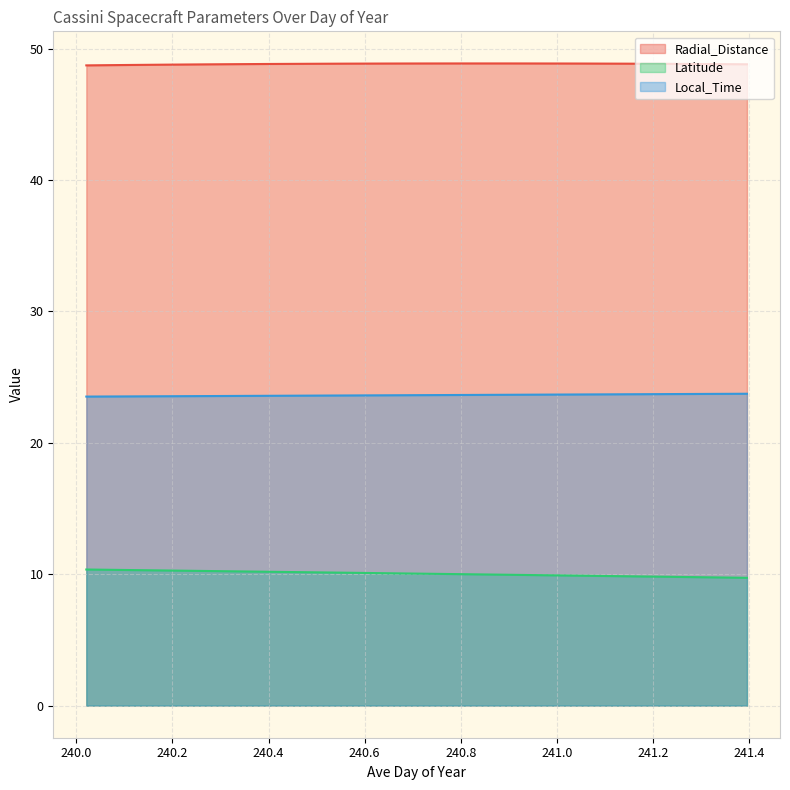

What is the maximum value for Latitude?

10.4